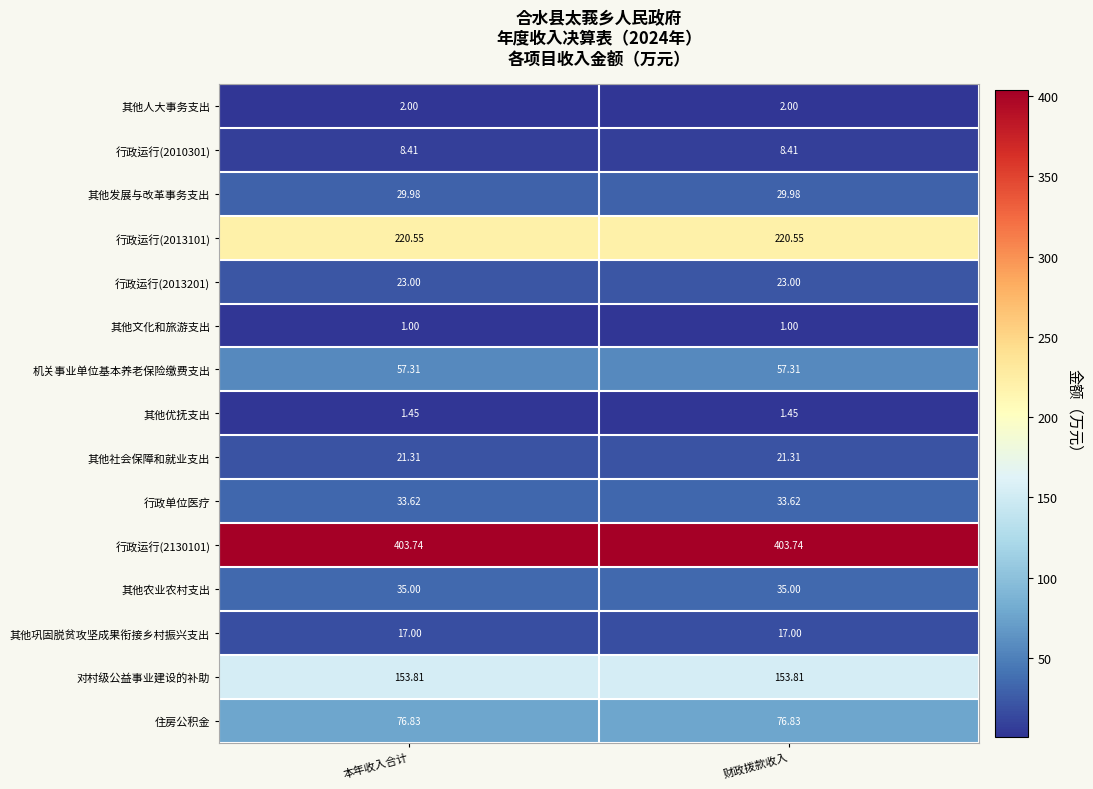

Between 本年收入合计 and 财政拨款收入, which series saw the biggest shift?

其他人大事务支出